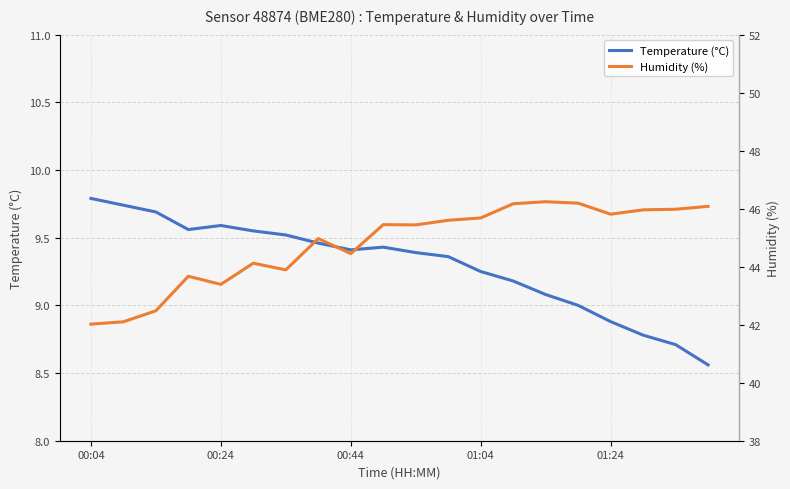

What is the average value of the Humidity (%) series?

44.8